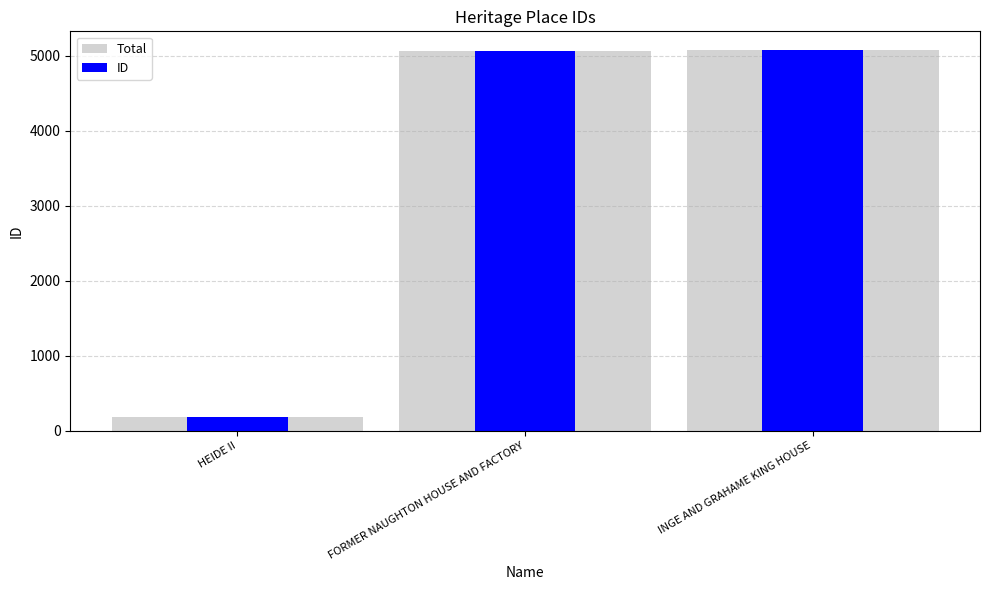

What is the average value of the ID series?

3440